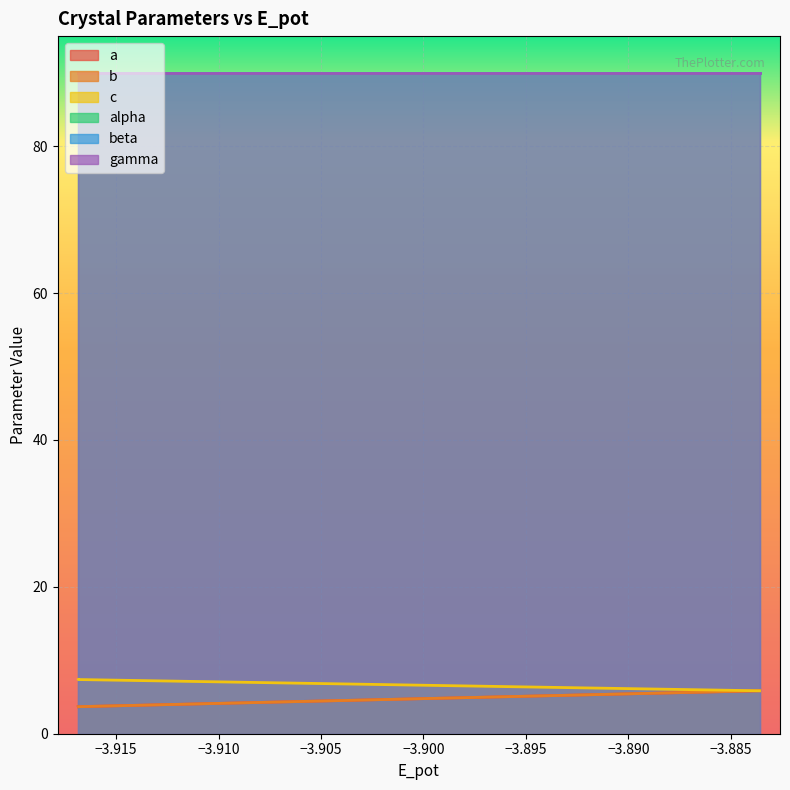

Which category has the highest value in the a series?

−3.910